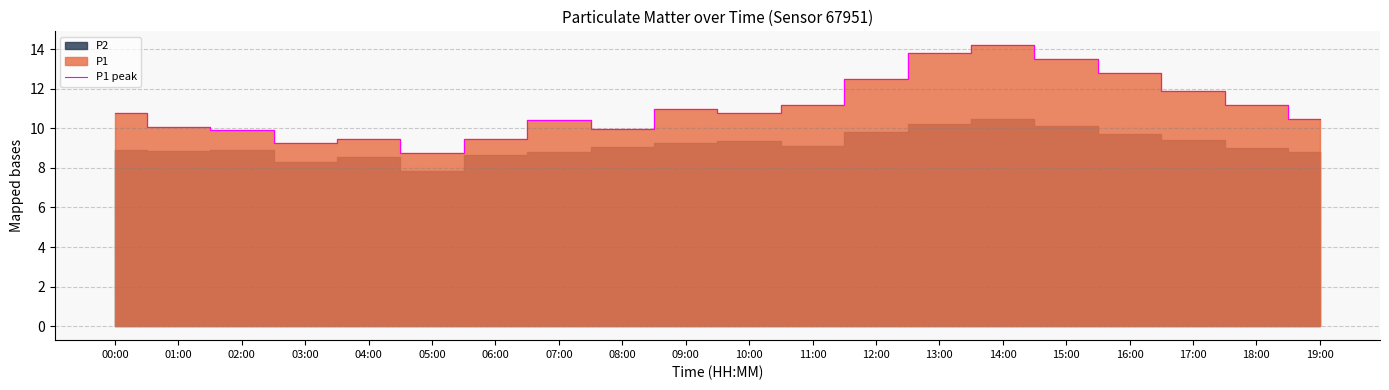

Is it true that P1 peak equals 5.6 at 04:00?

False